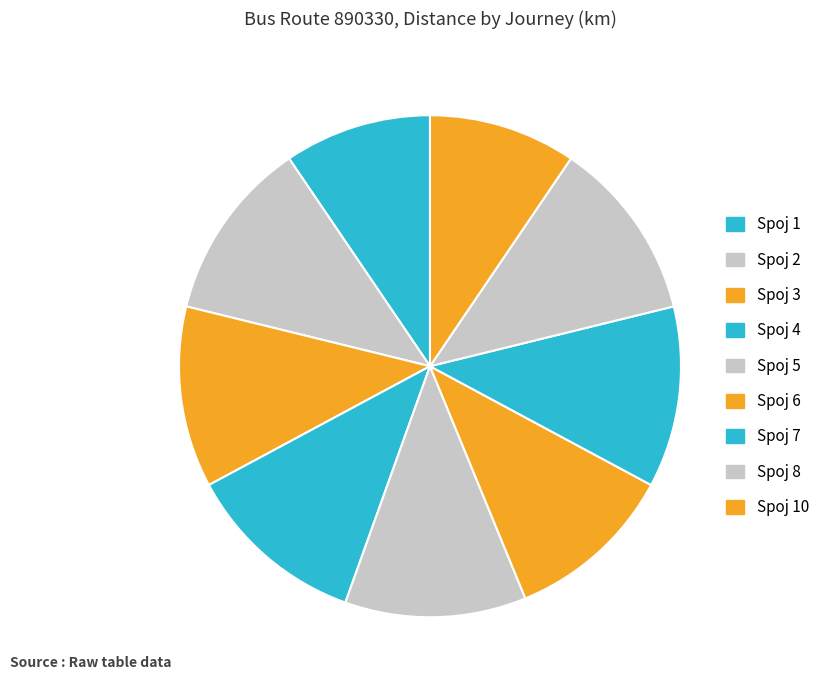

How many slices are in this pie chart?

9